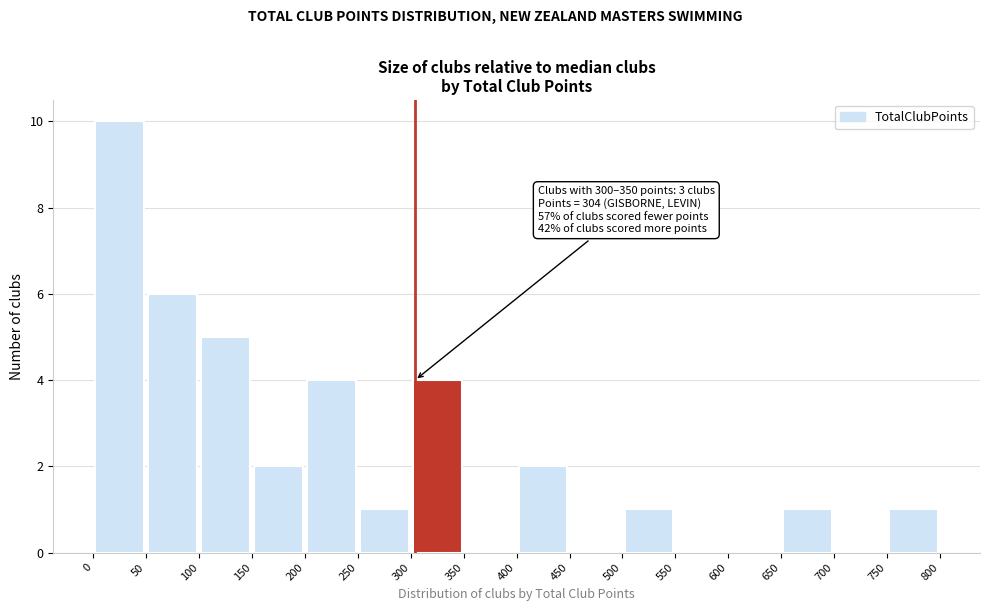

Which range on the x-axis has the tallest bar?

0 to 50